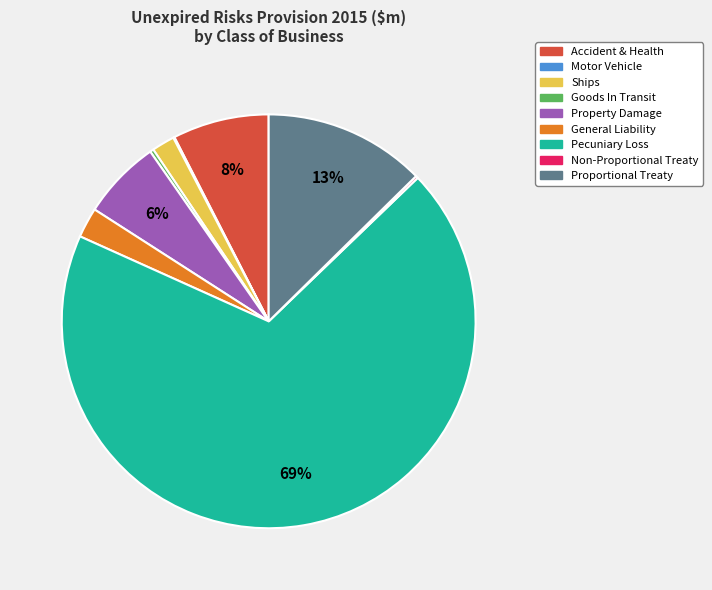

Which slice represents more than half of the pie?

Pecuniary Loss